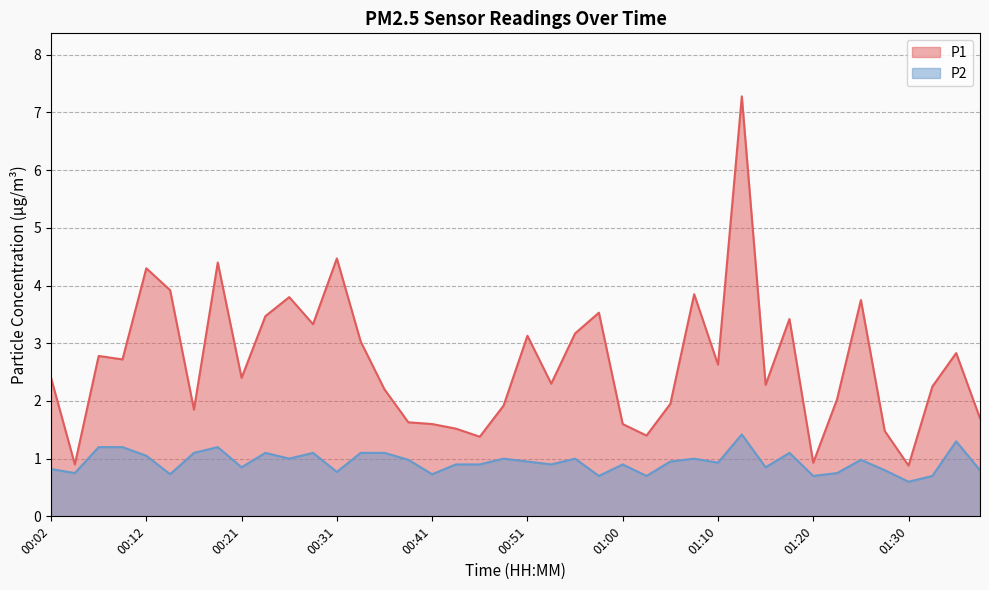

What is the minimum value for P2?

0.6